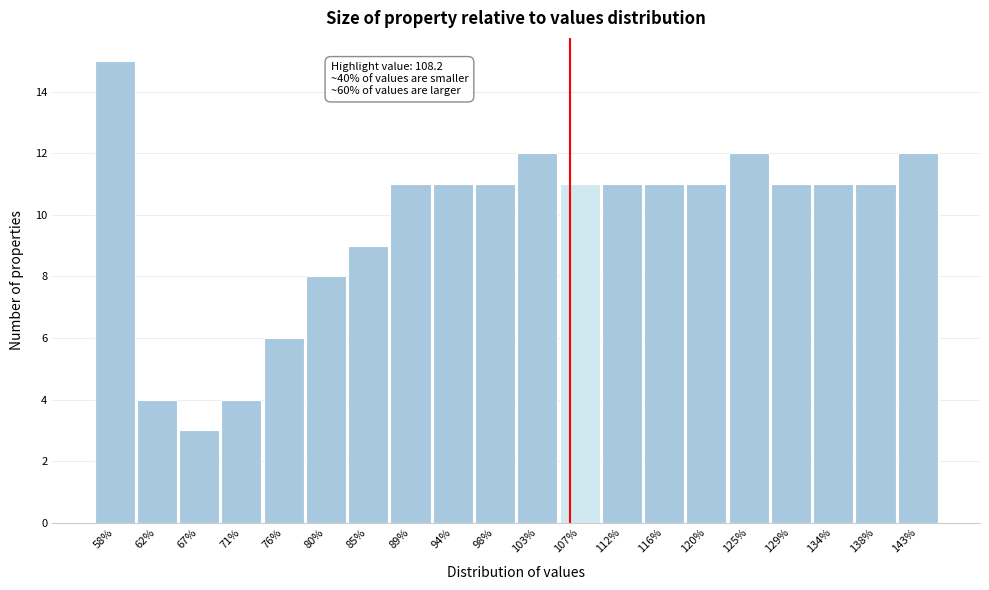

Reading right to left, extract all data points from this chart.

143%=12	138%=11	134%=11	129%=11	125%=12	120%=11	116%=11	112%=11	107%=11	103%=12	98%=11	94%=11	89%=11	85%=9	80%=8	76%=6	71%=4	67%=3	62%=4	58%=15